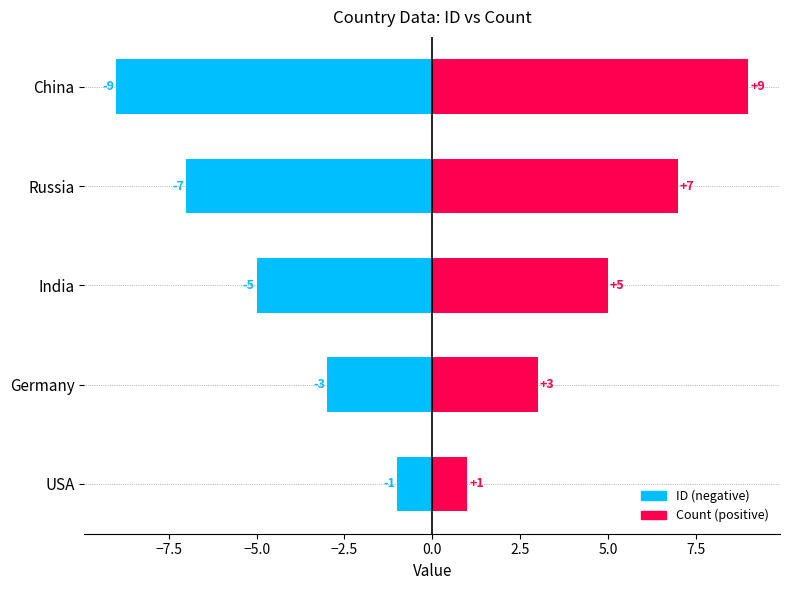

Is it true that Count equals 5 at −2.5?

False